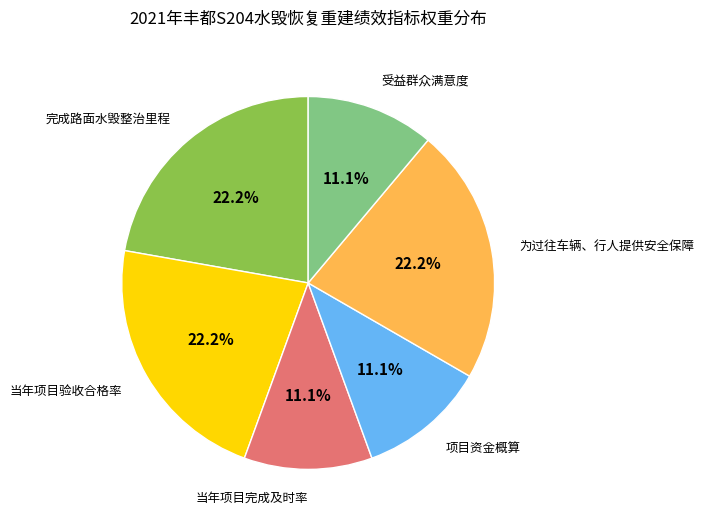

Is there a majority slice in this chart?

No